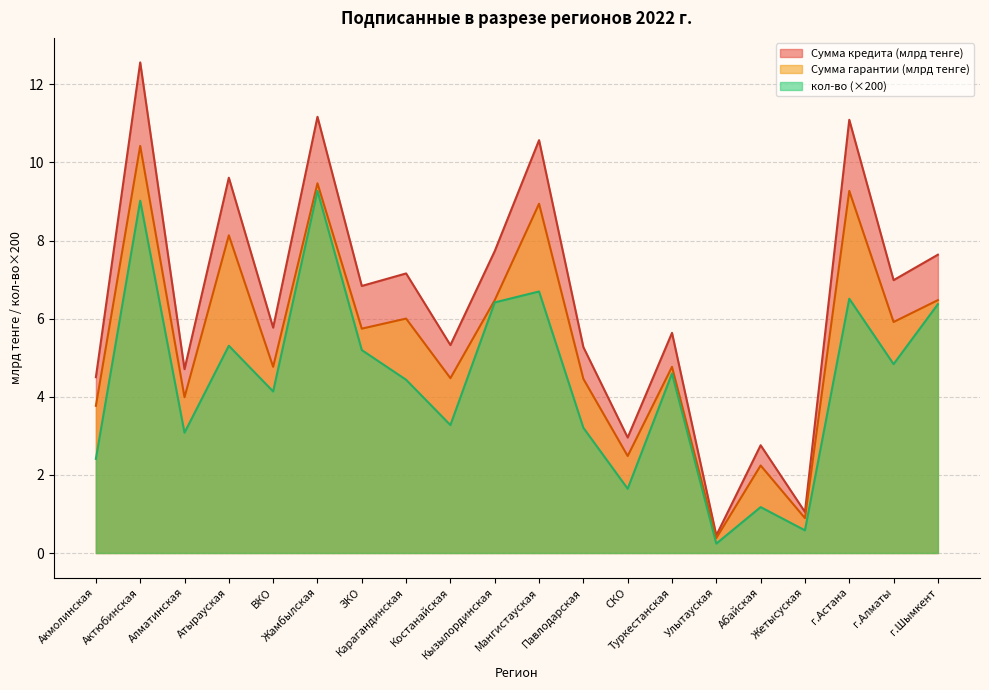

Count the number of data series in this chart.

3